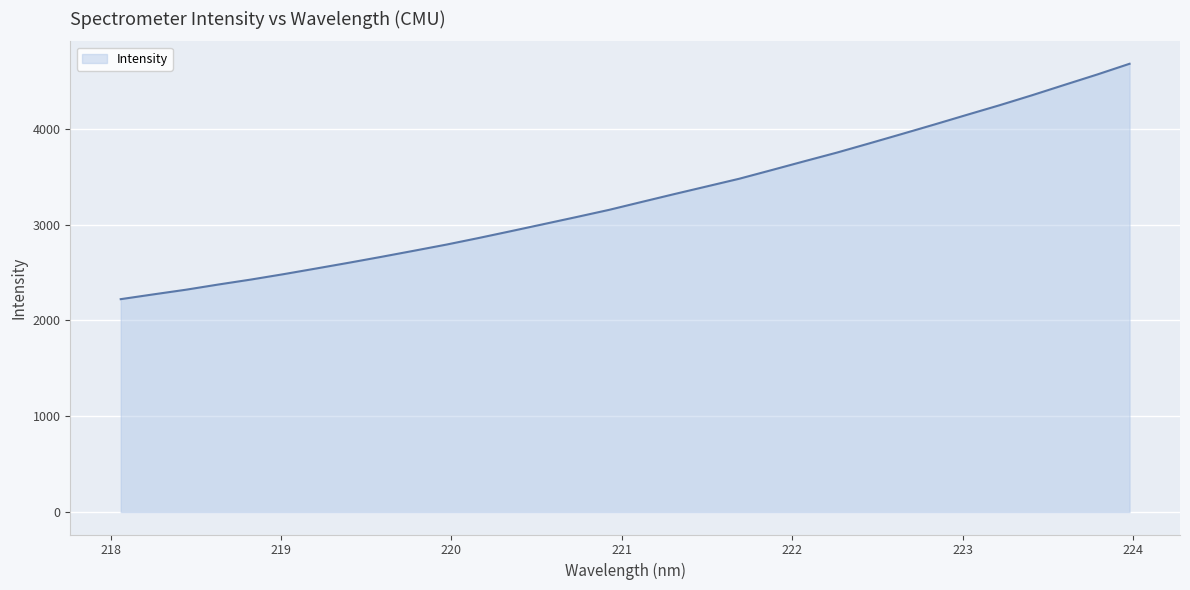

What is the difference between the maximum and minimum values?

2455.7